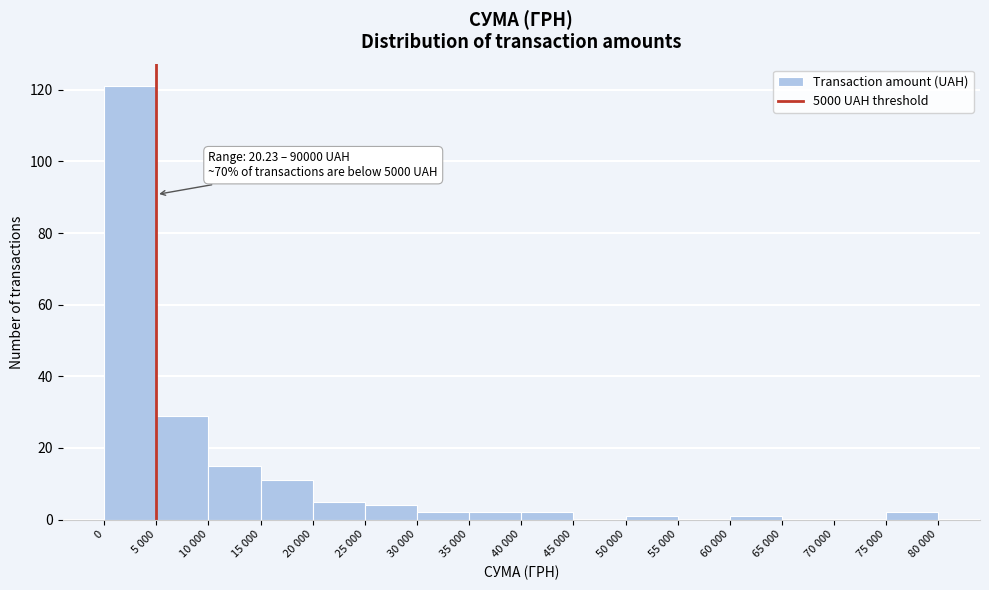

Reading left to right, transcribe all the data shown in this chart.

0=121	5 000=29	10 000=15	15 000=11	20 000=5	25 000=4	30 000=2	35 000=2	40 000=2	45 000=0	50 000=1	55 000=0	60 000=1	65 000=0	70 000=0	75 000=2